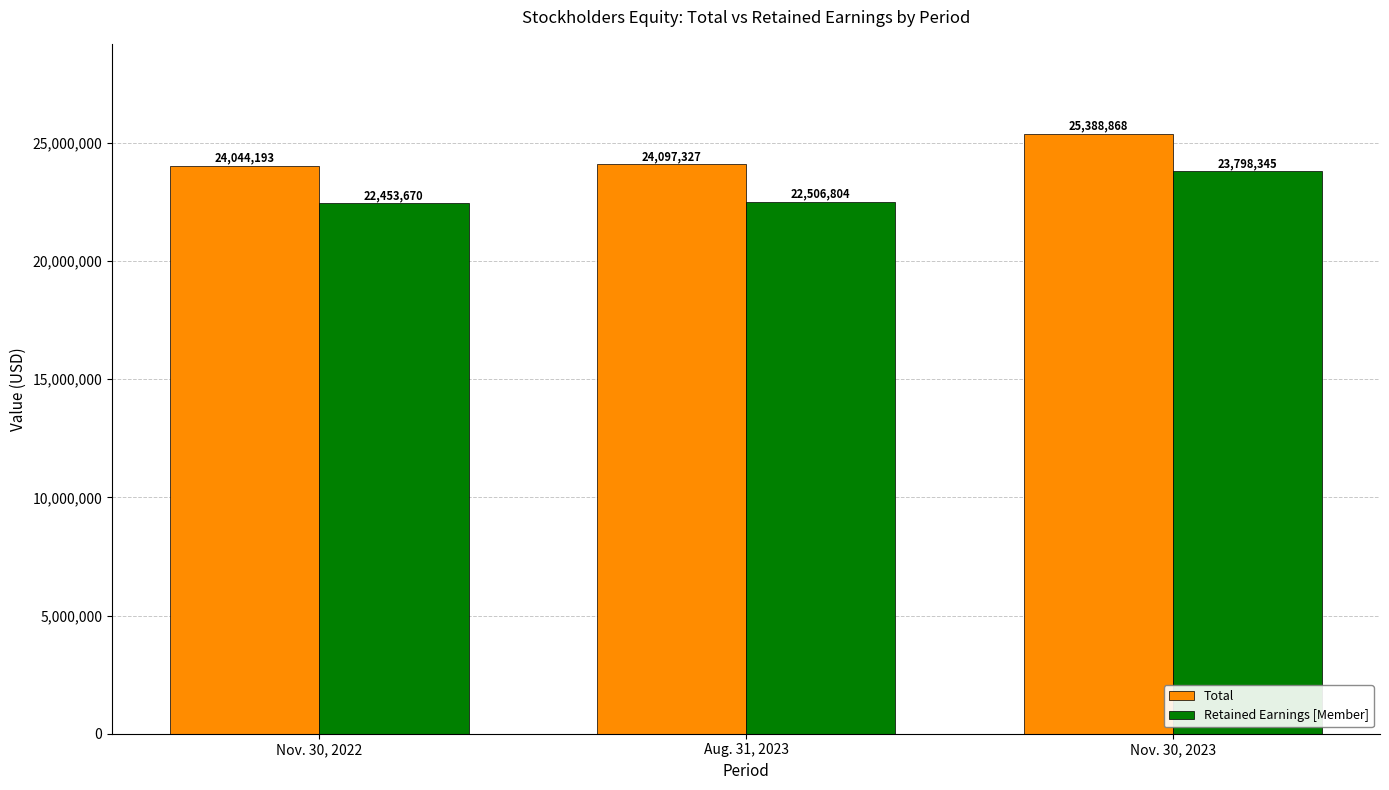

How many values in the Total series are below 24097327?

1